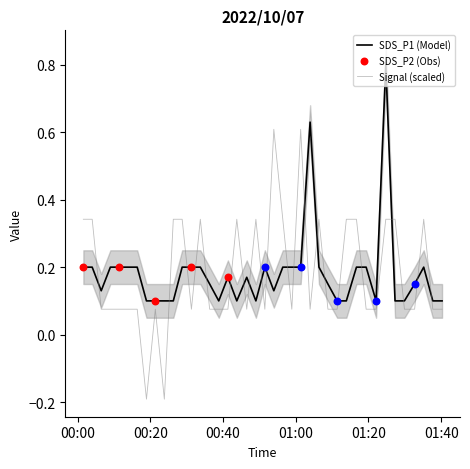

Which series reaches the minimum Y coordinate?

Signal